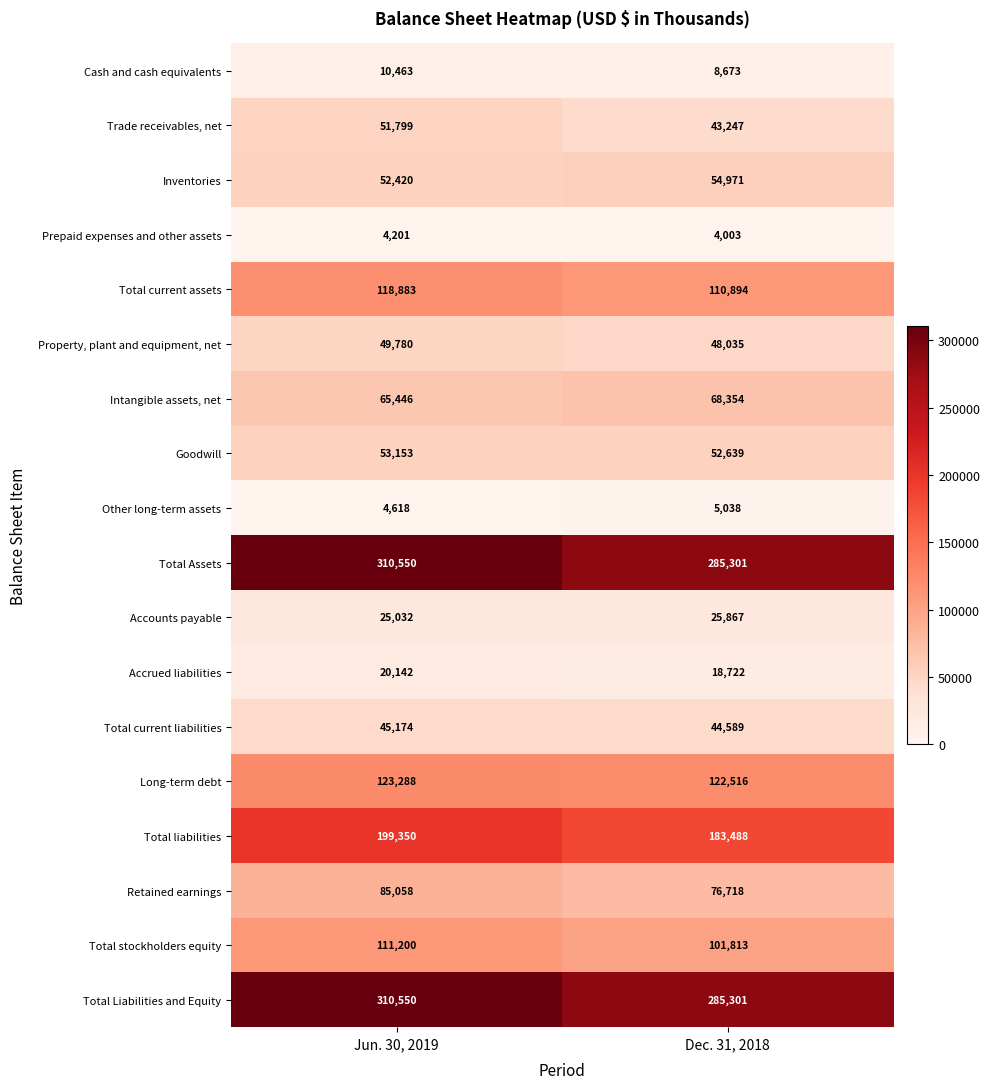

At which category is the sum across all series the highest?

Jun. 30, 2019